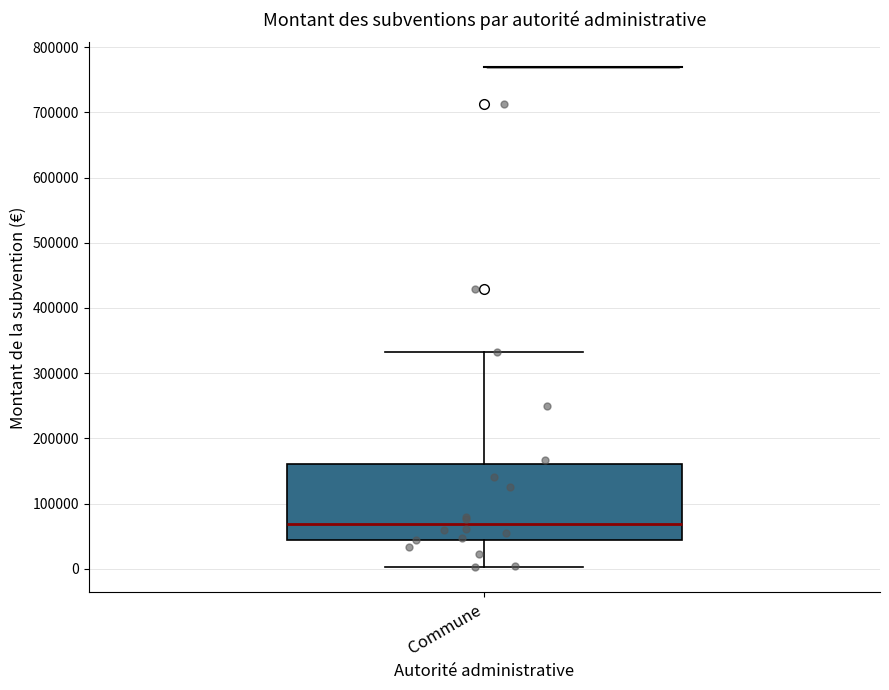

Read this box plot against the y-axis: the position of the median line, the range covered by the box, and the ends of both whiskers. The values are not printed on the chart, so give them approximately, as read against the axis.

median 70000, box 40000 to 160000, whiskers 0 to 330000